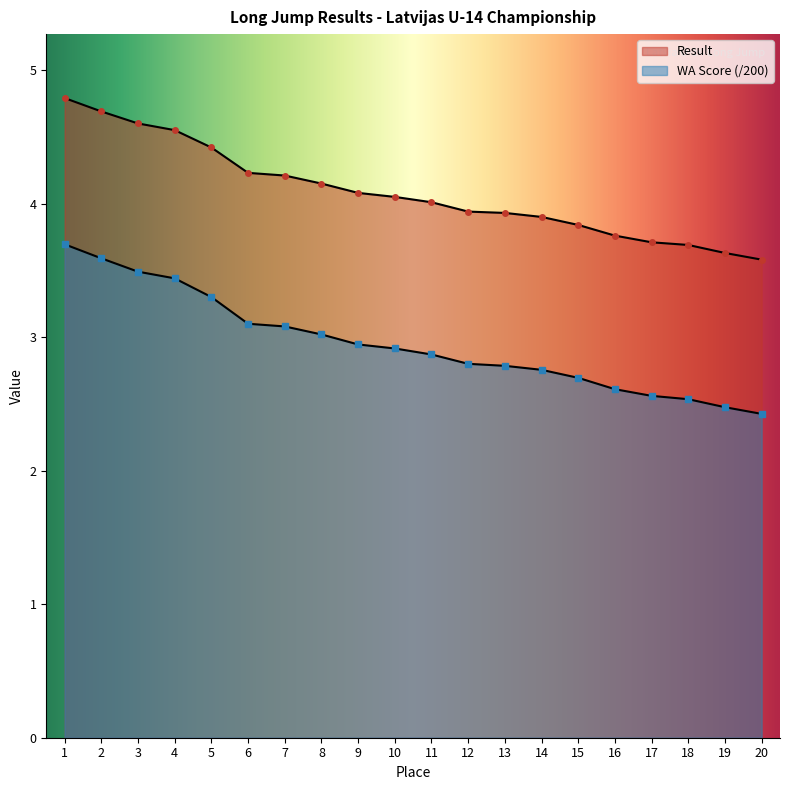

Rank the series at 13 from highest to lowest value.

Result, WA Score